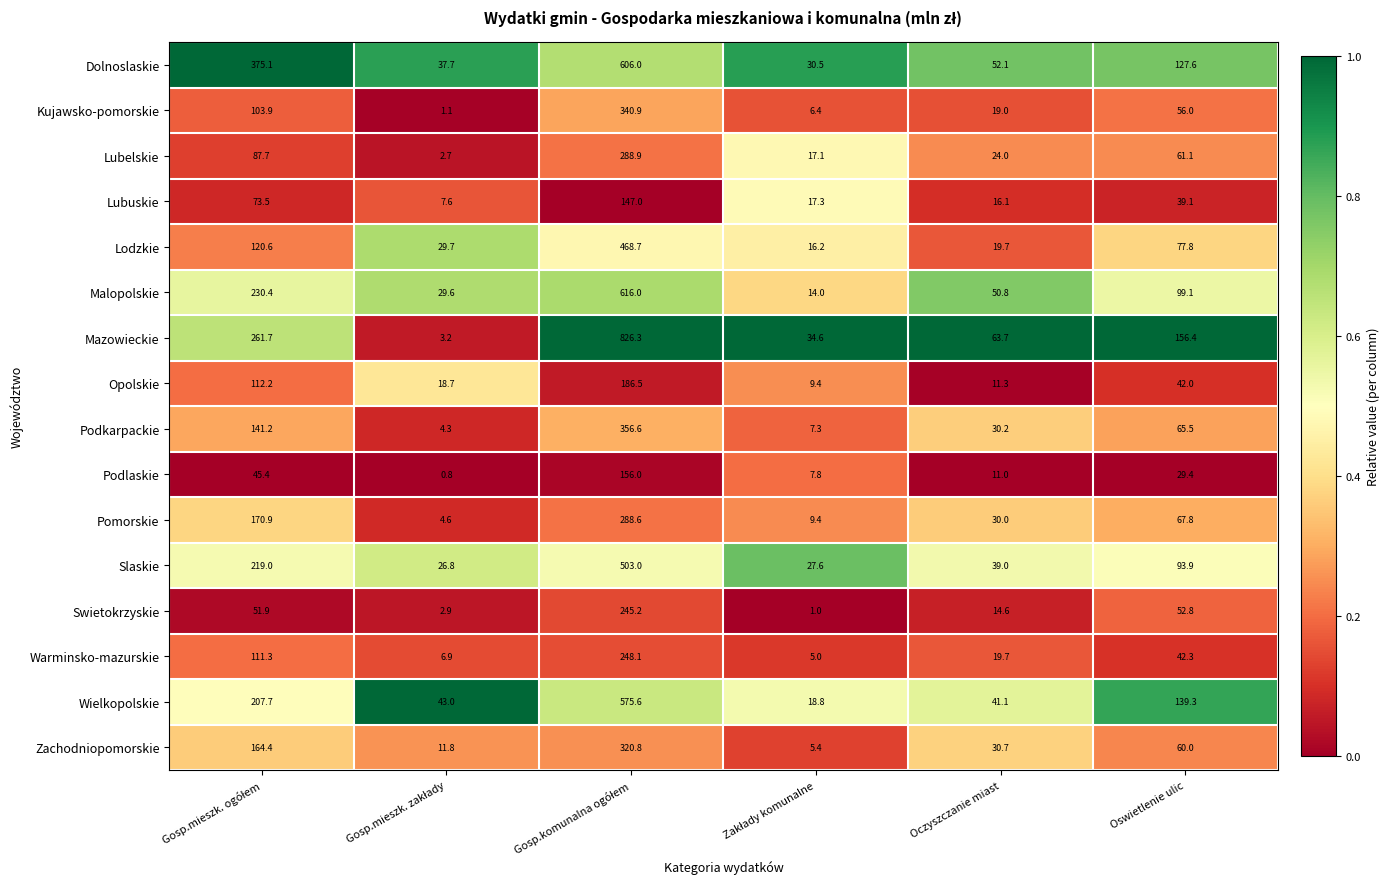

At how many categories does at least one series exceed 47?

4